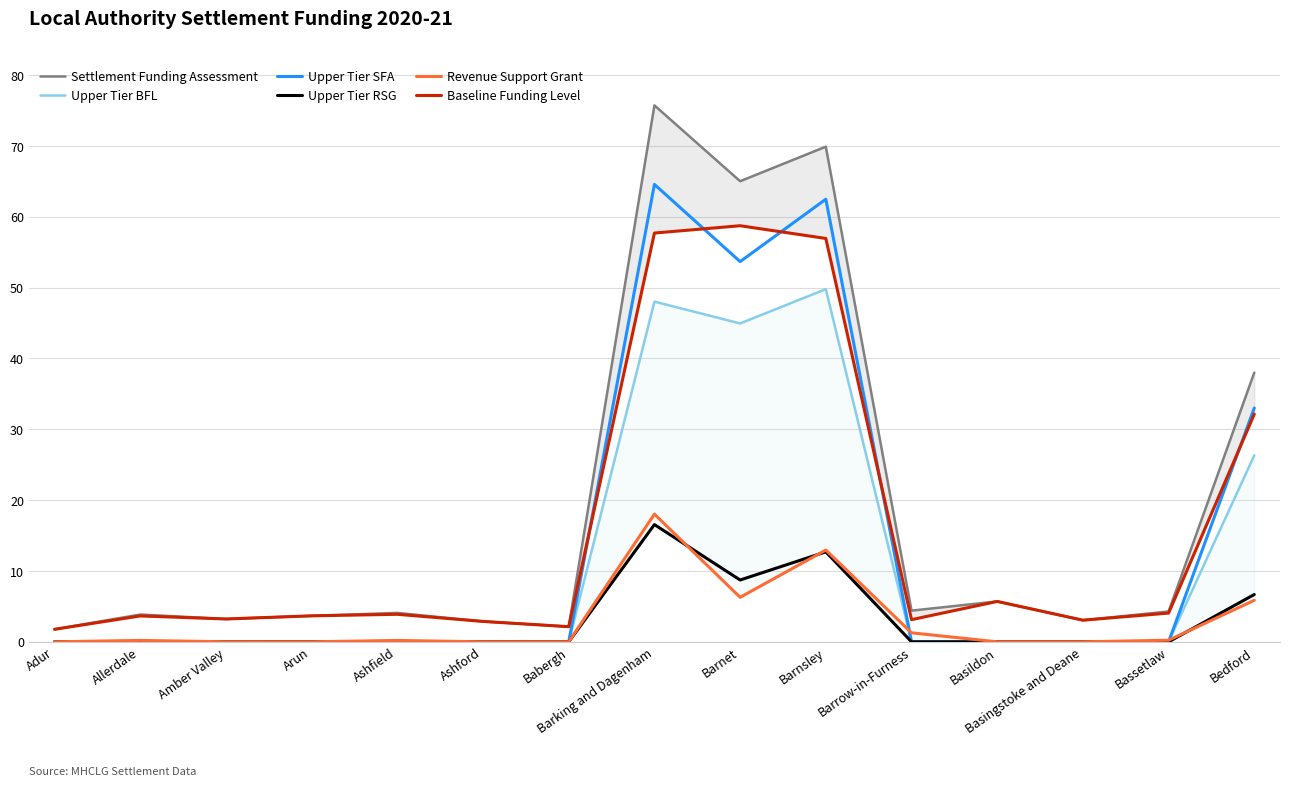

Which series has the largest range (max minus min)?

Settlement Funding Assessment